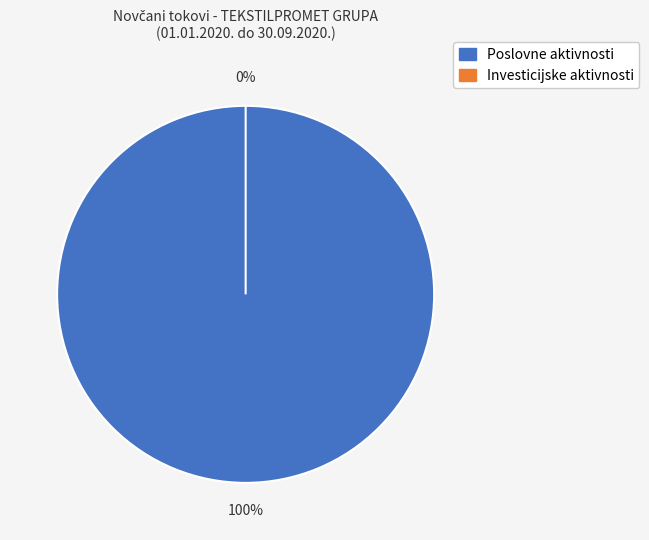

How many slices are in this pie chart?

2